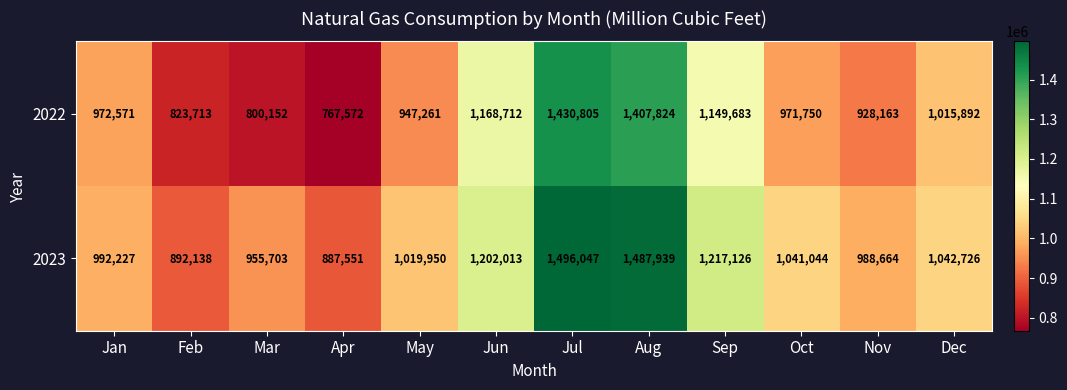

Which category has the highest value in the 2023 series?

Jul